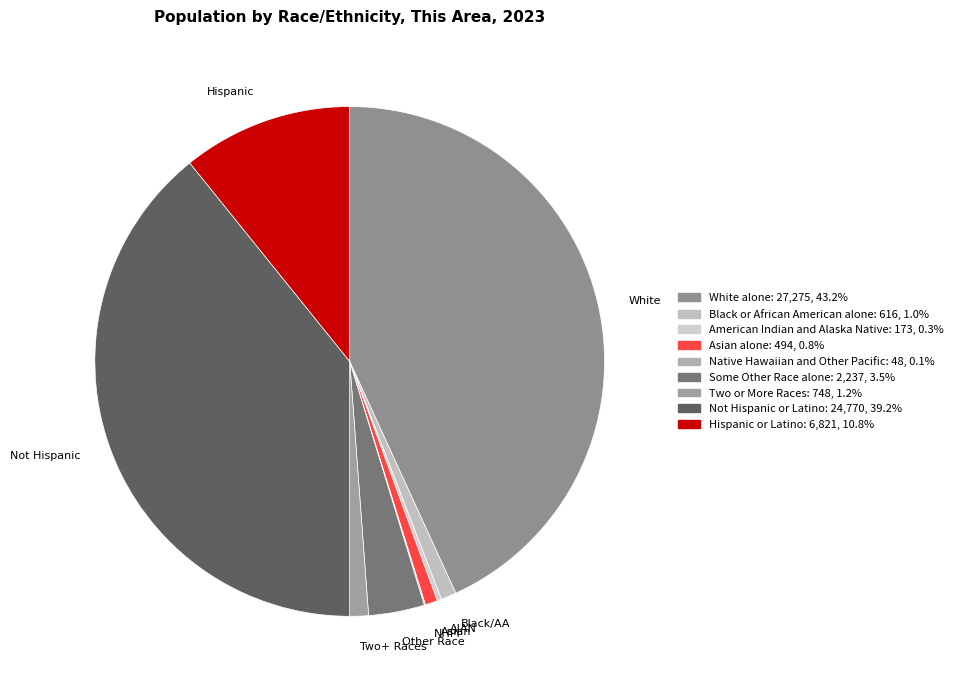

Which slice is the largest?

White